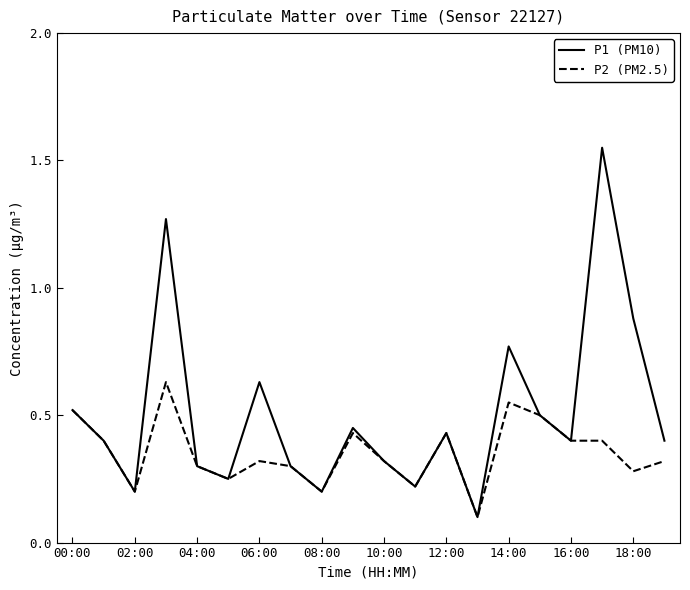

How many P2 (PM2.5) values are between 0 and 1?

20